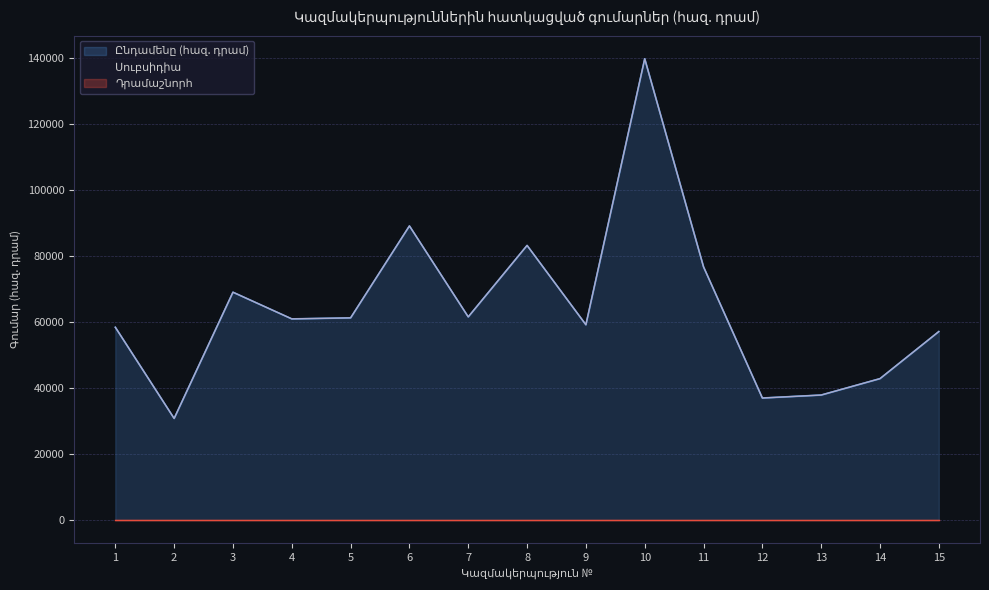

What is the greatest value displayed?

139880.1